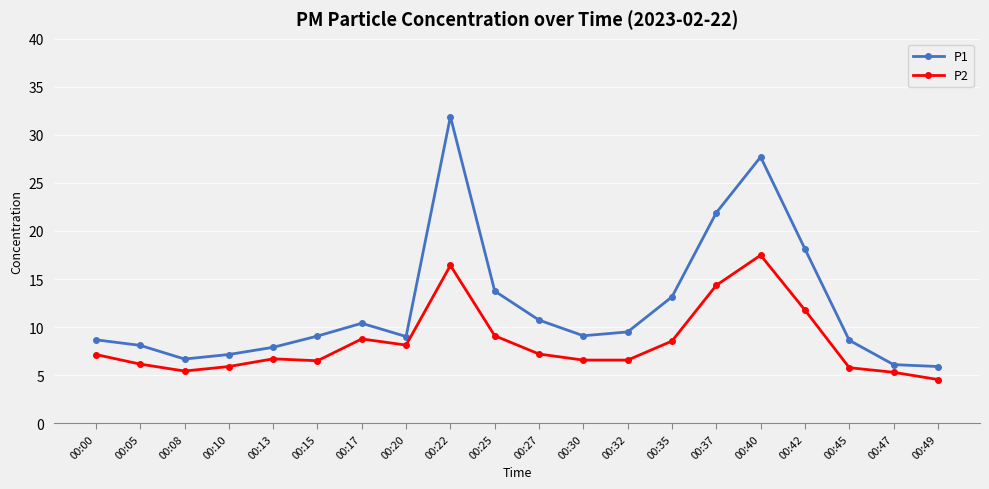

How many lines are shown in the chart?

2